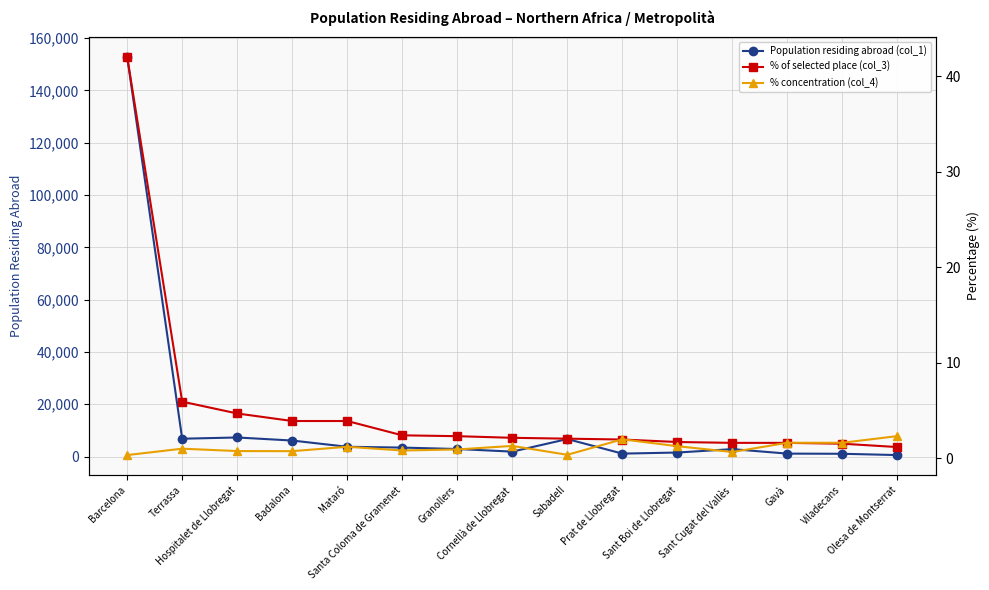

What is the value of the Population residing abroad (col_1) point at the 3rd from the left?

7295